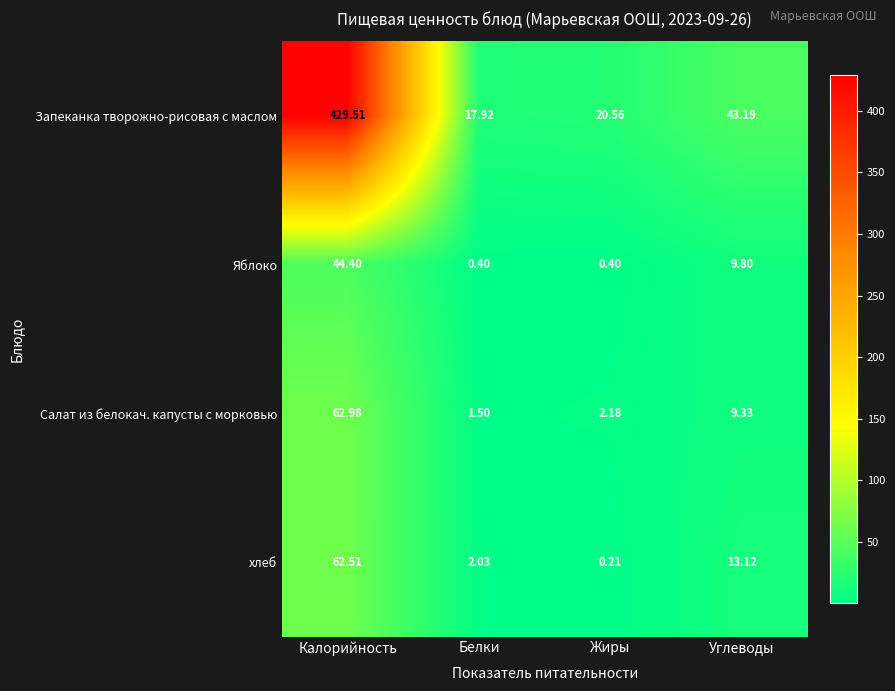

List the labels in order of Запеканка творожно-рисовая с маслом value, smallest first.

Белки, Жиры, Углеводы, Калорийность